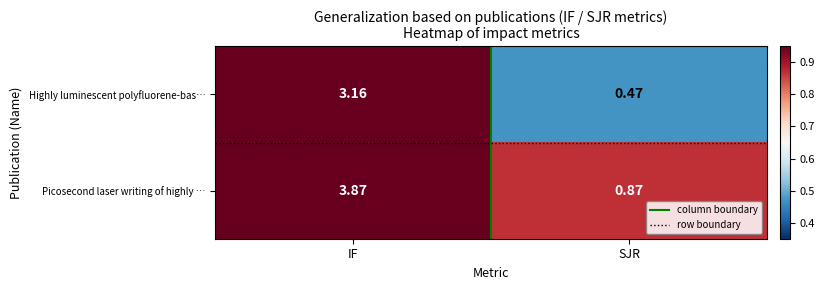

Which category has the highest value across all series?

IF